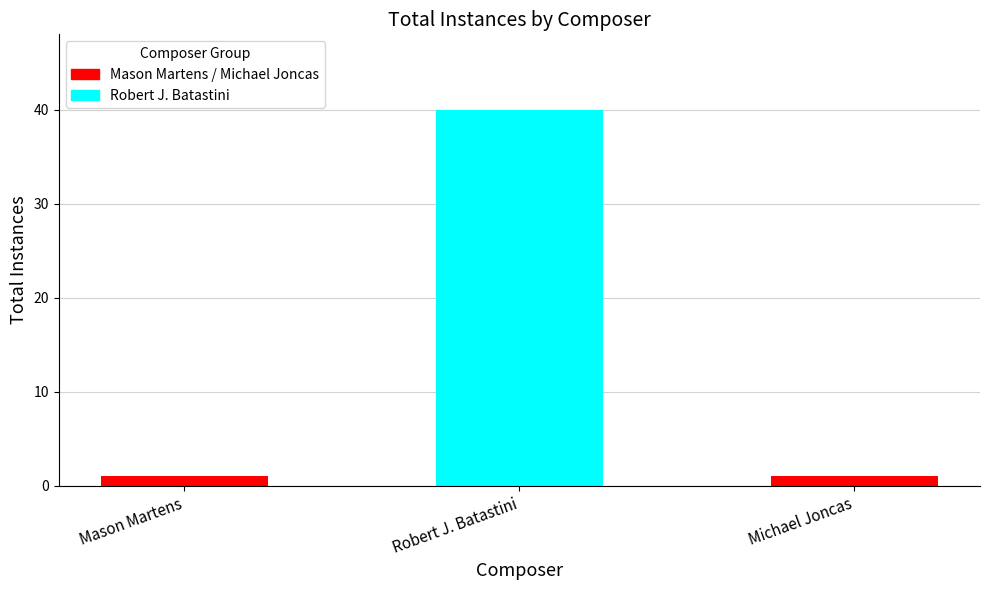

What is the sum of all values?

42